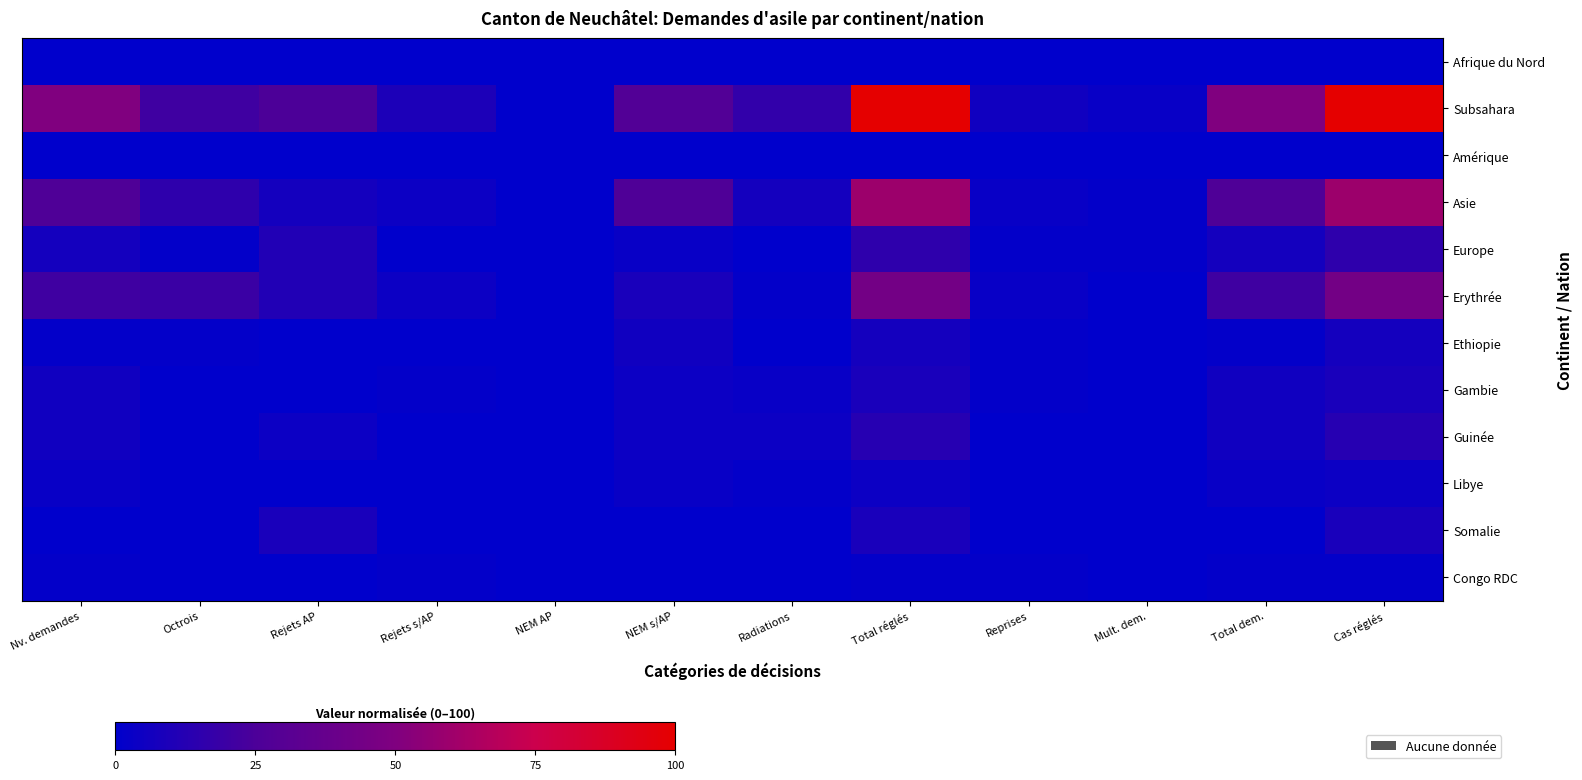

List the series in order of their peak value, lowest first.

Afrique du Nord, Amérique, Congo RDC, Libye, Ethiopie, Gambie, Somalie, Guinée, Europe, Erythrée, Asie, Subsahara